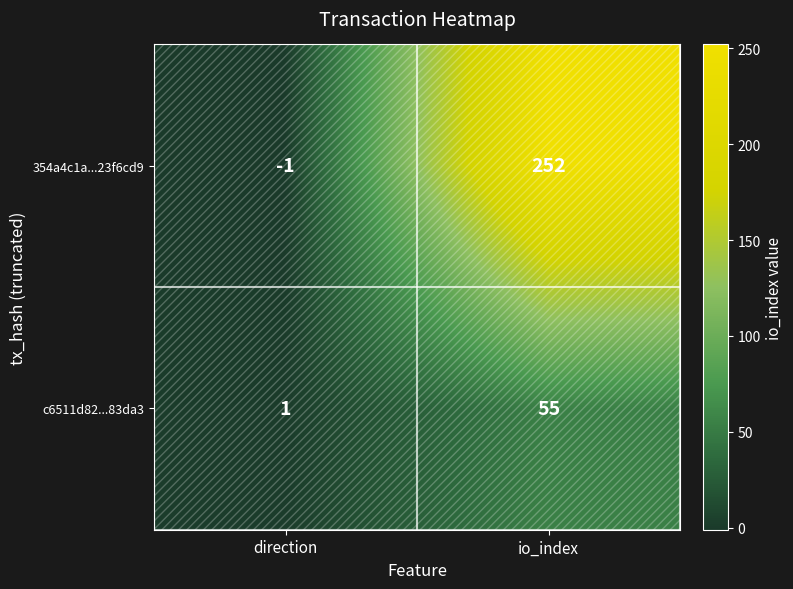

At direction, list the series in order from largest to smallest.

c6511d82...83da3, 354a4c1a...23f6cd9